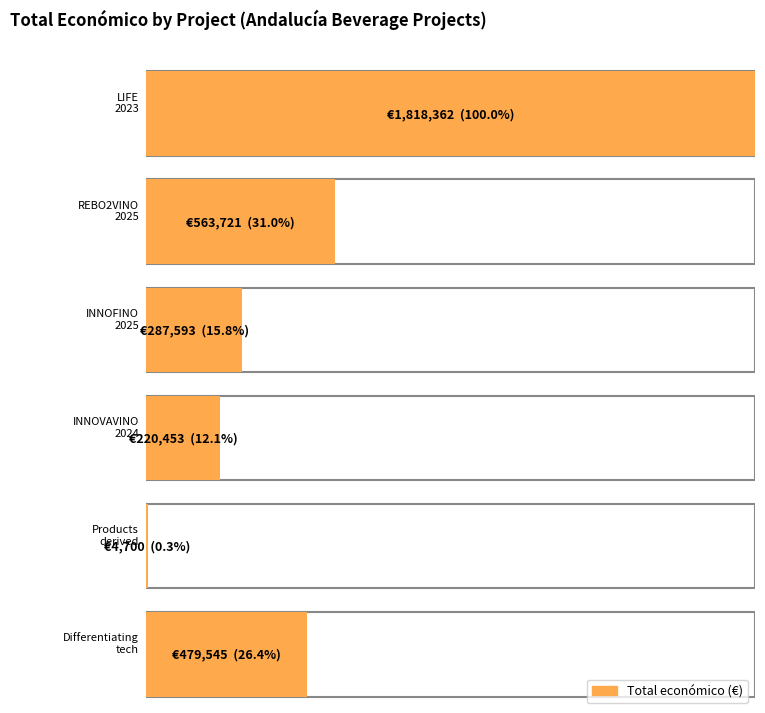

Reading right to left, what are all the values shown in this chart?

479545	4700	220453	287593	563721	1818362